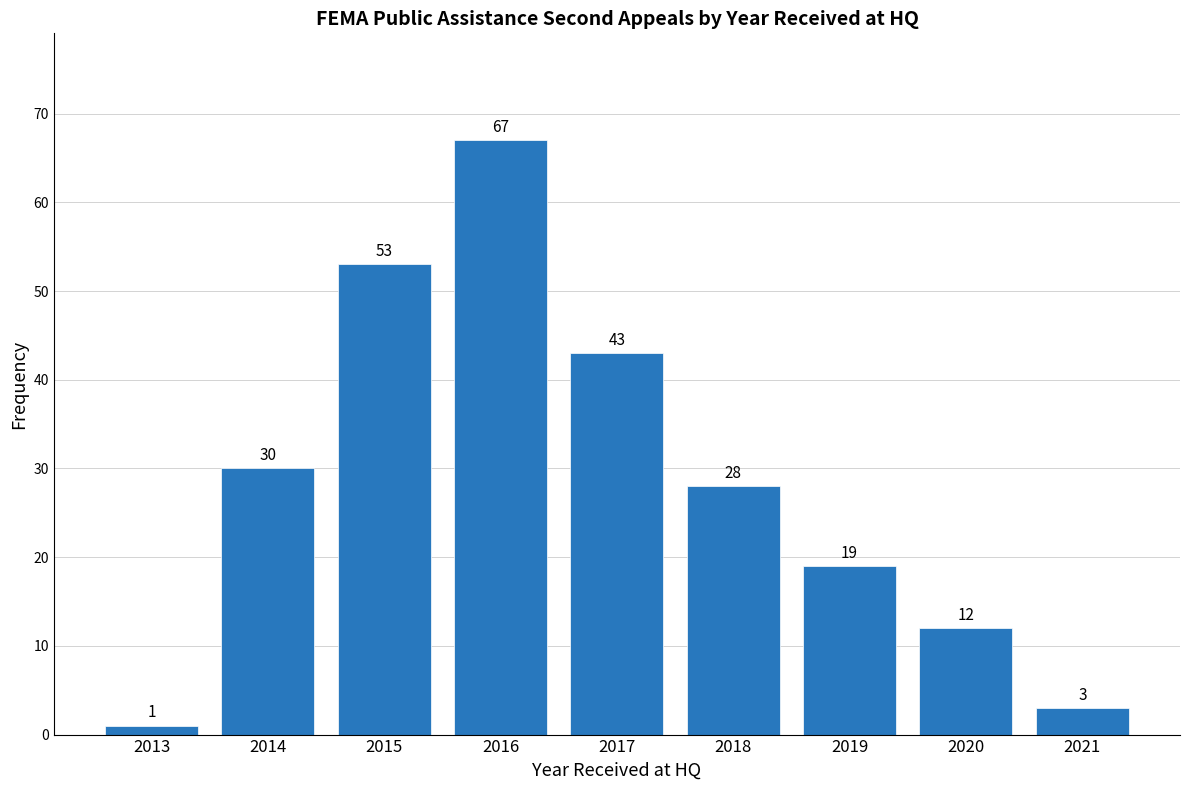

Reading left to right, transcribe all the data shown in this chart.

1	30	53	67	43	28	19	12	3